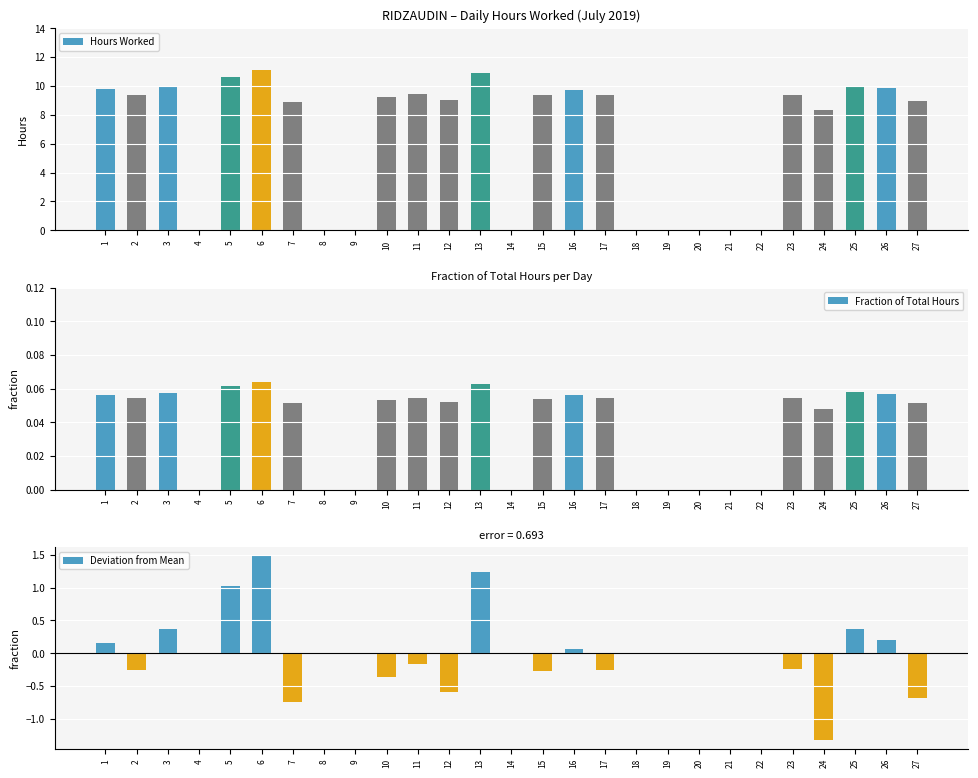

Rank the series by their maximum value, from lowest to highest.

Fraction of Total Hours, Deviation from Mean, Hours Worked